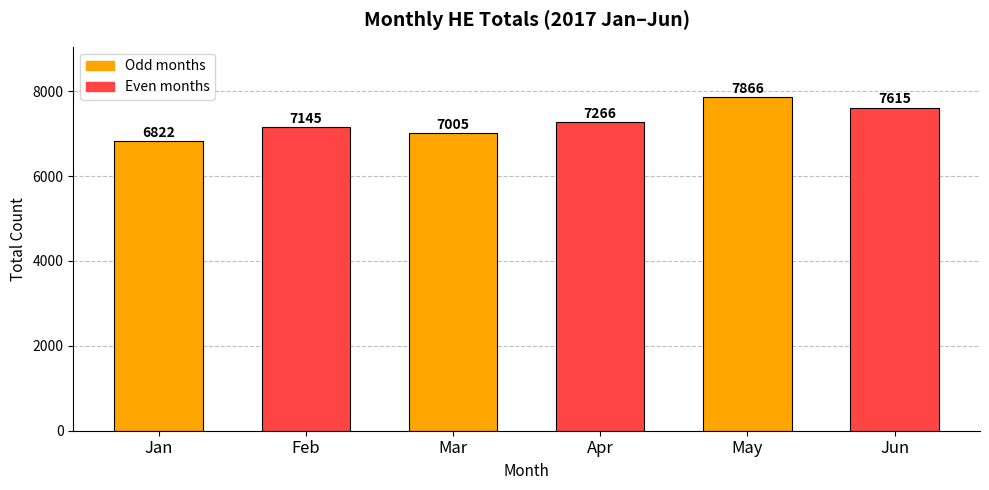

What is the sum of the values at Jun and Apr?

14881